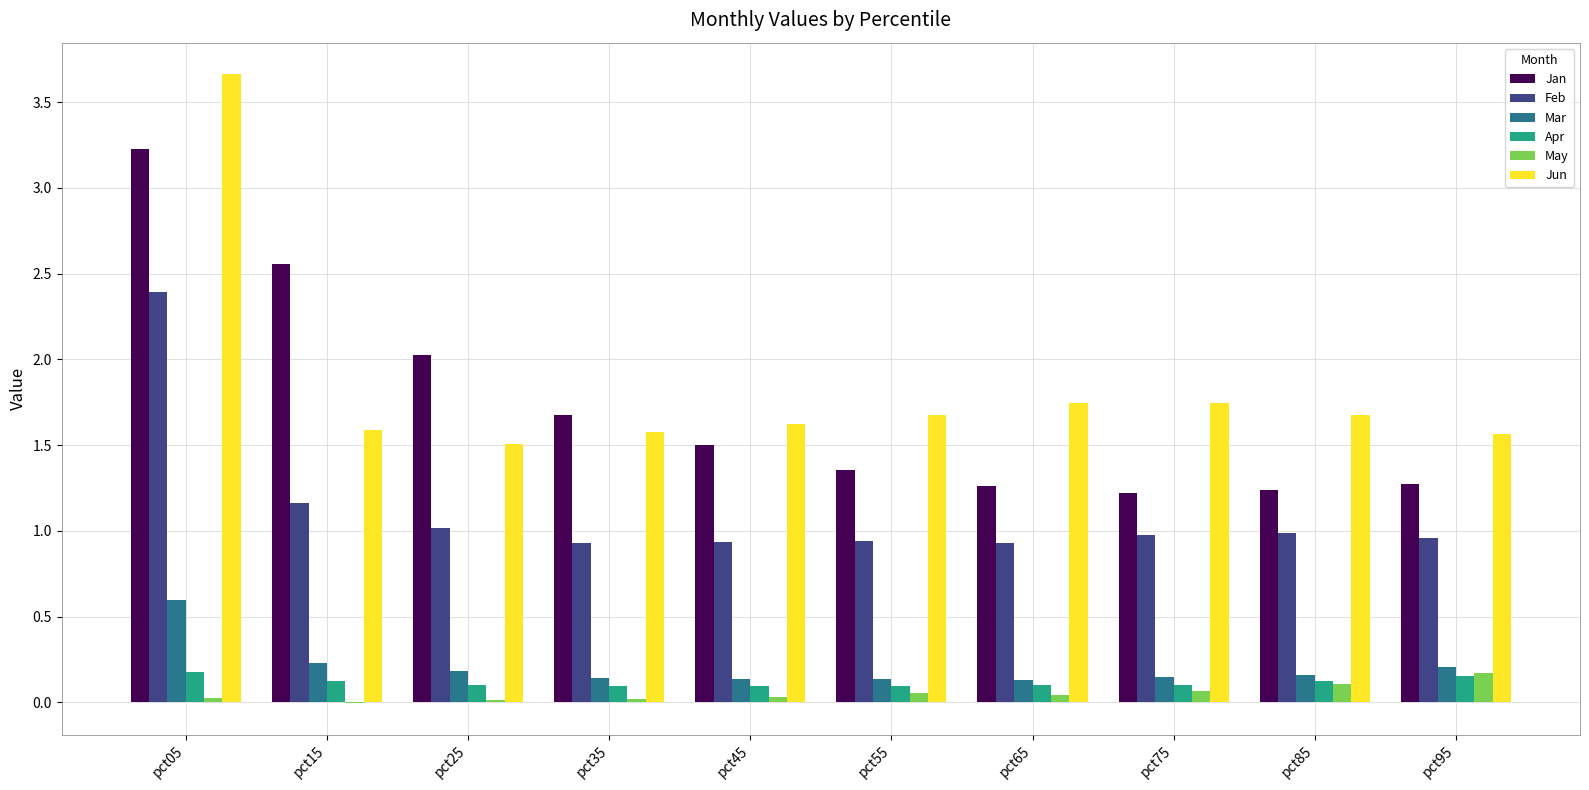

What is the average value of the Feb series?

1.1